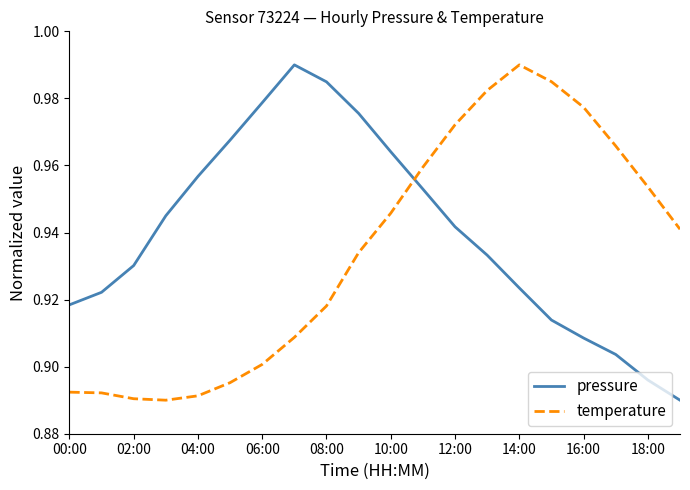

List the series in order of their overall mean, lowest first.

temperature, pressure